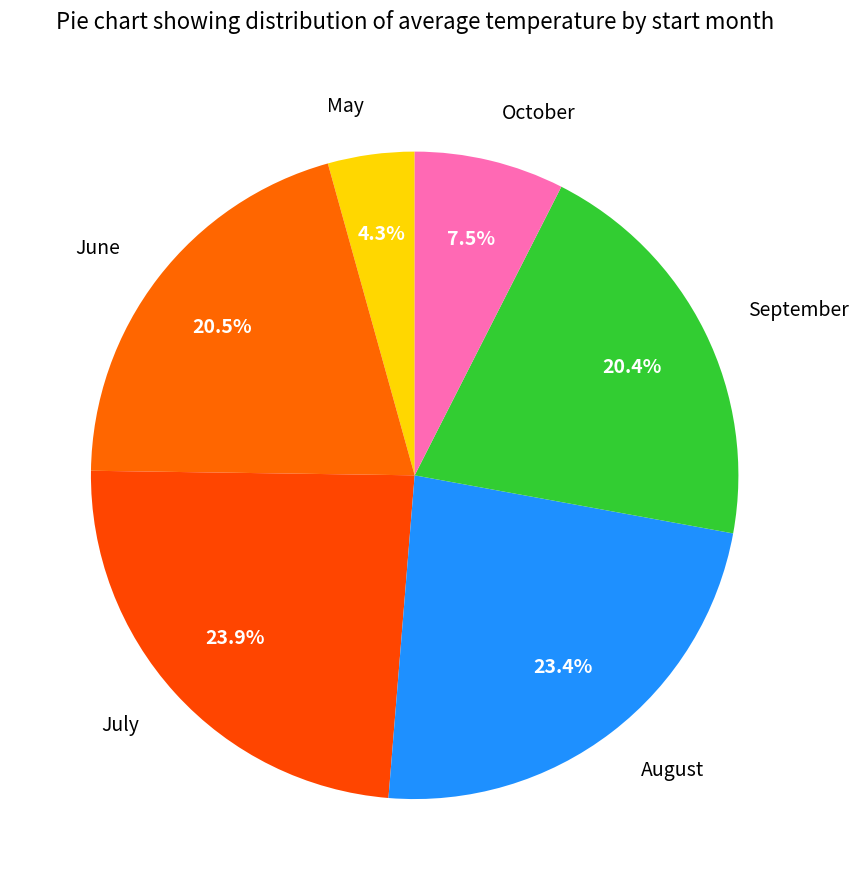

How many slices are in this pie chart?

6